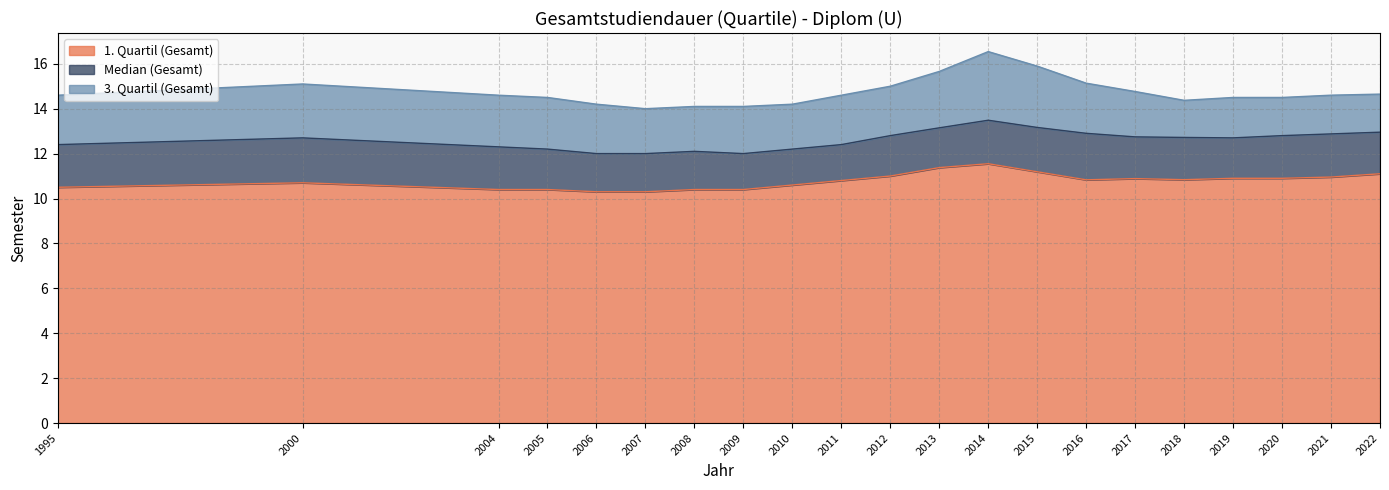

What is the maximum value shown in the chart?

16.5